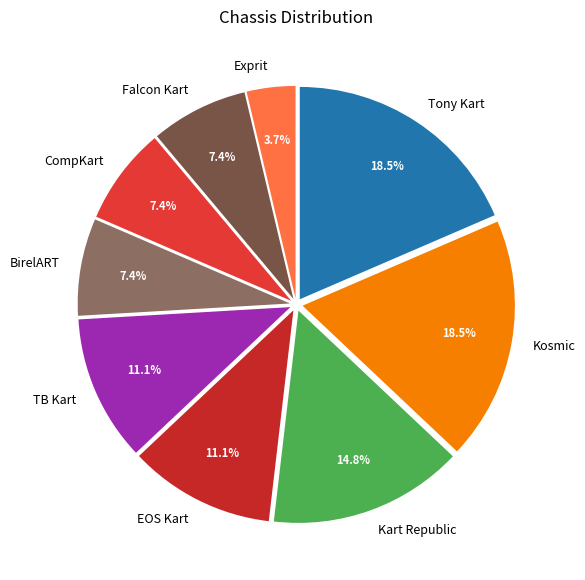

To the nearest percent, what portion does TB Kart represent?

11%